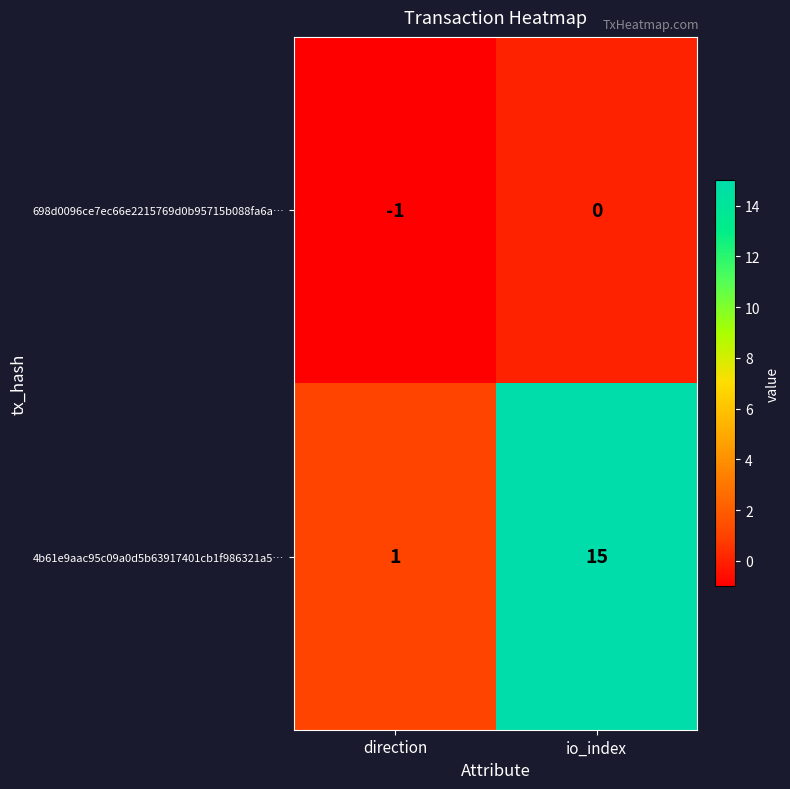

True or false: 698d0096ce7ec66e2215769d0b95715b088fa6a… has a value of -1 at direction.

True